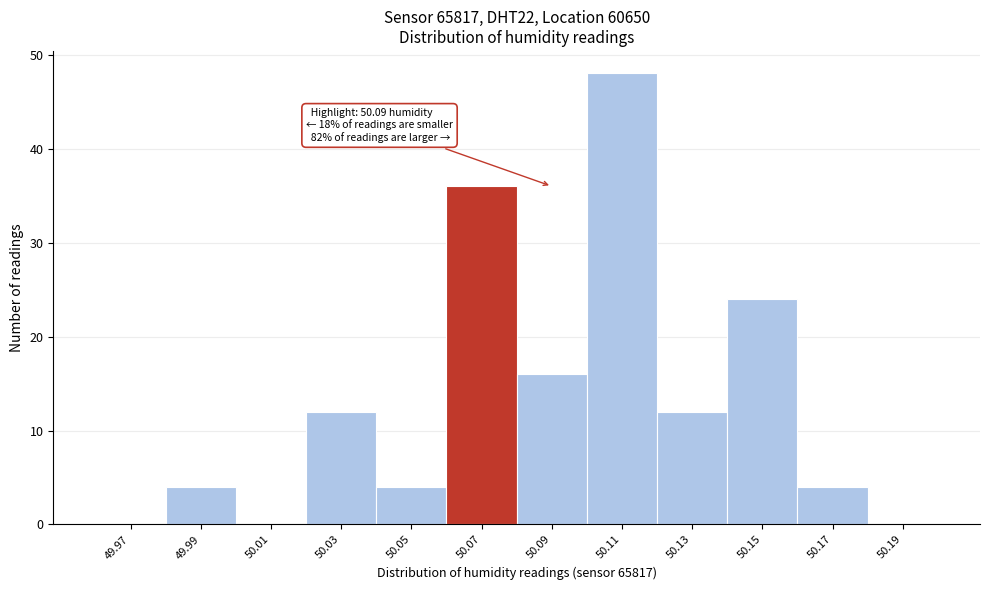

Reading right to left, transcribe all the data shown in this chart.

50.19=0	50.17=4	50.15=24	50.13=12	50.11=48	50.09=16	50.07=36	50.05=4	50.03=12	50.01=0	49.99=4	49.97=0